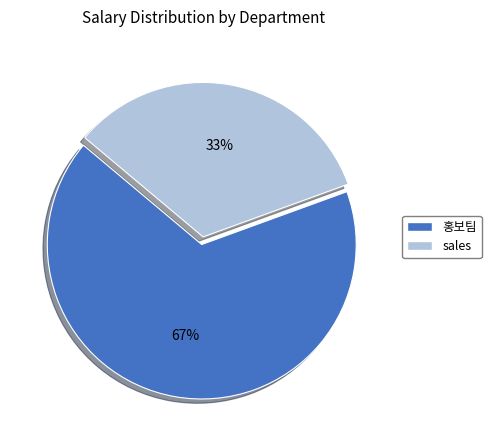

How many segments does this pie chart have?

2